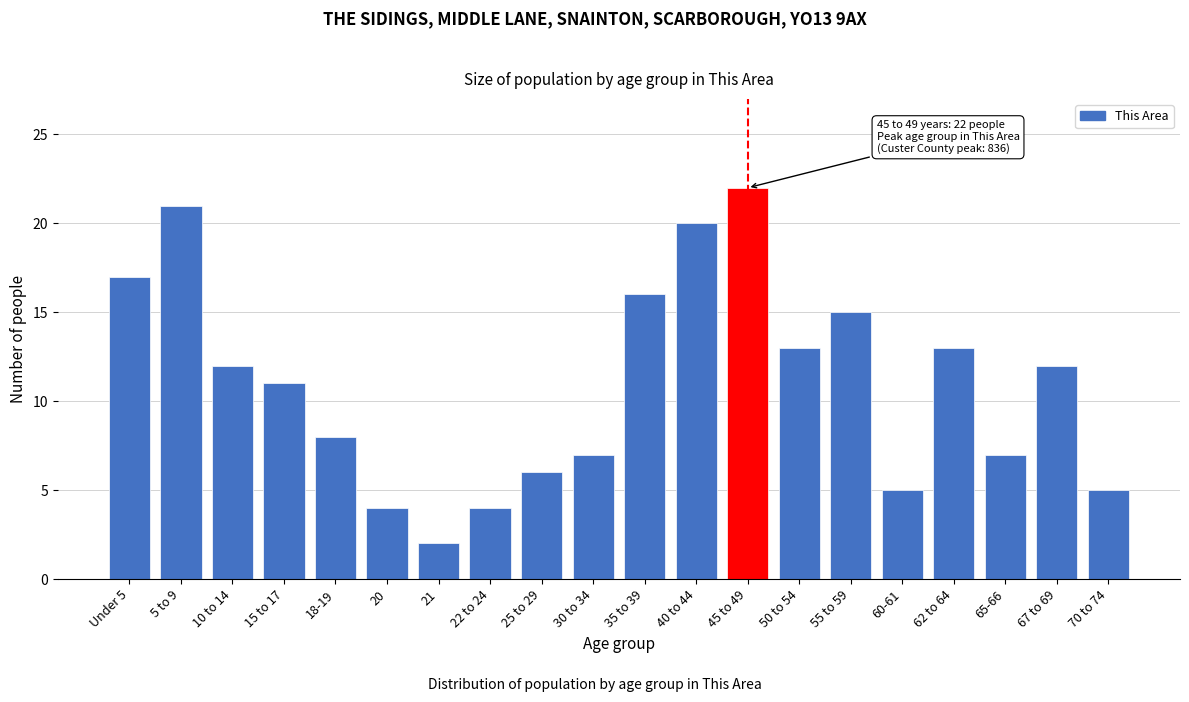

Reading right to left, transcribe all the data shown in this chart.

70 to 74=5	67 to 69=12	65-66=7	62 to 64=13	60-61=5	55 to 59=15	50 to 54=13	45 to 49=22	40 to 44=20	35 to 39=16	30 to 34=7	25 to 29=6	22 to 24=4	21=2	20=4	18-19=8	15 to 17=11	10 to 14=12	5 to 9=21	Under 5=17